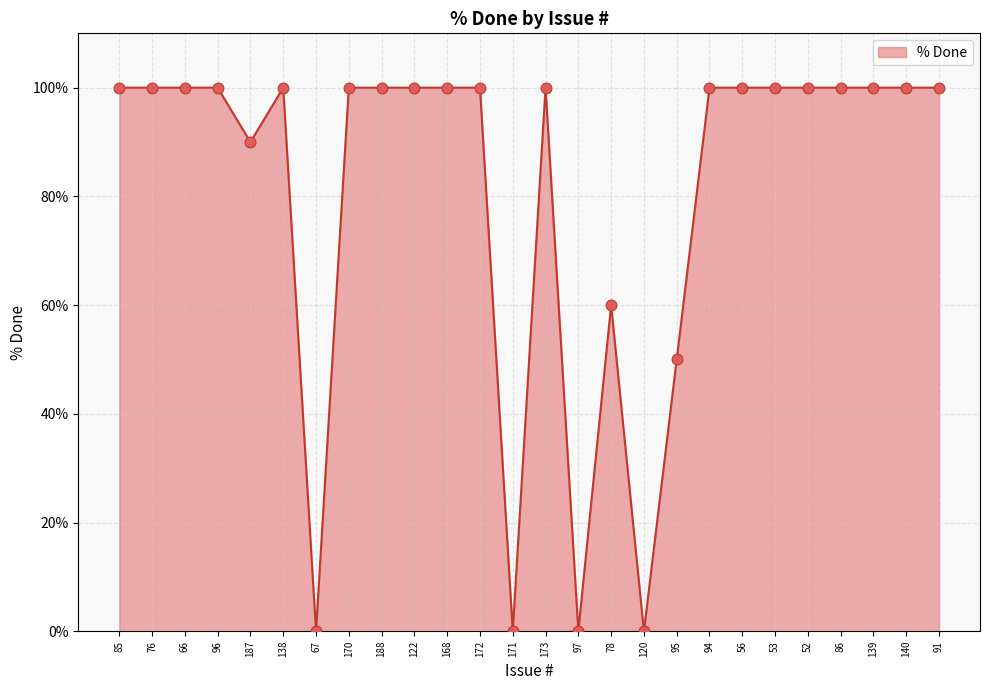

What is the change in value from 66 to 97?

-100